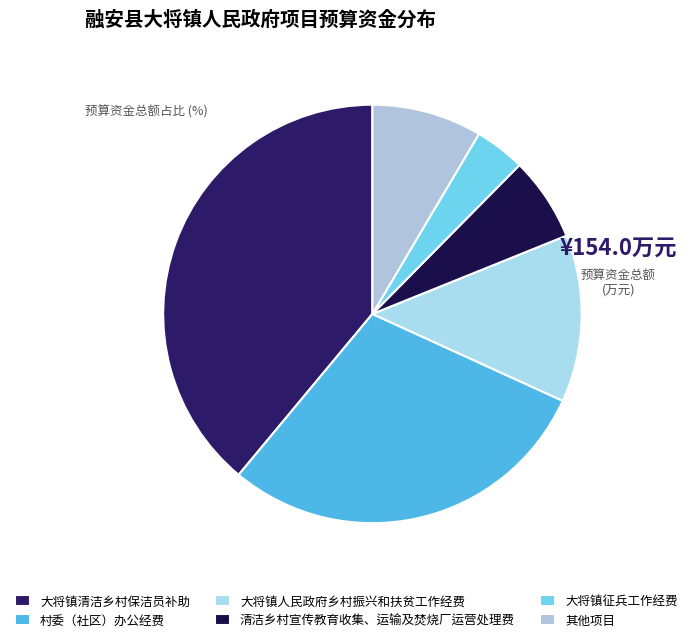

Which slice is the smallest?

大将镇征兵工作经费